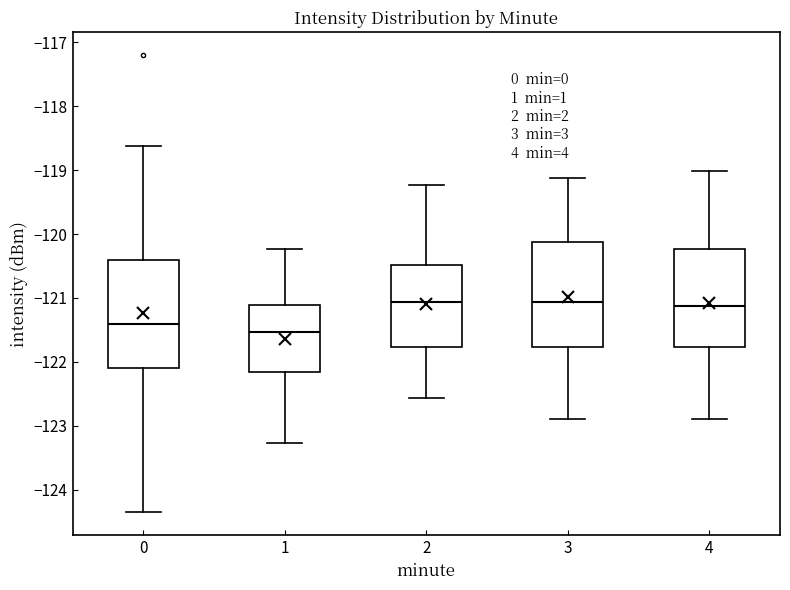

Where is the lower edge of the box at x = 3 on the y-axis? The values are not printed on the chart, so give them approximately, as read against the axis.

-121.8